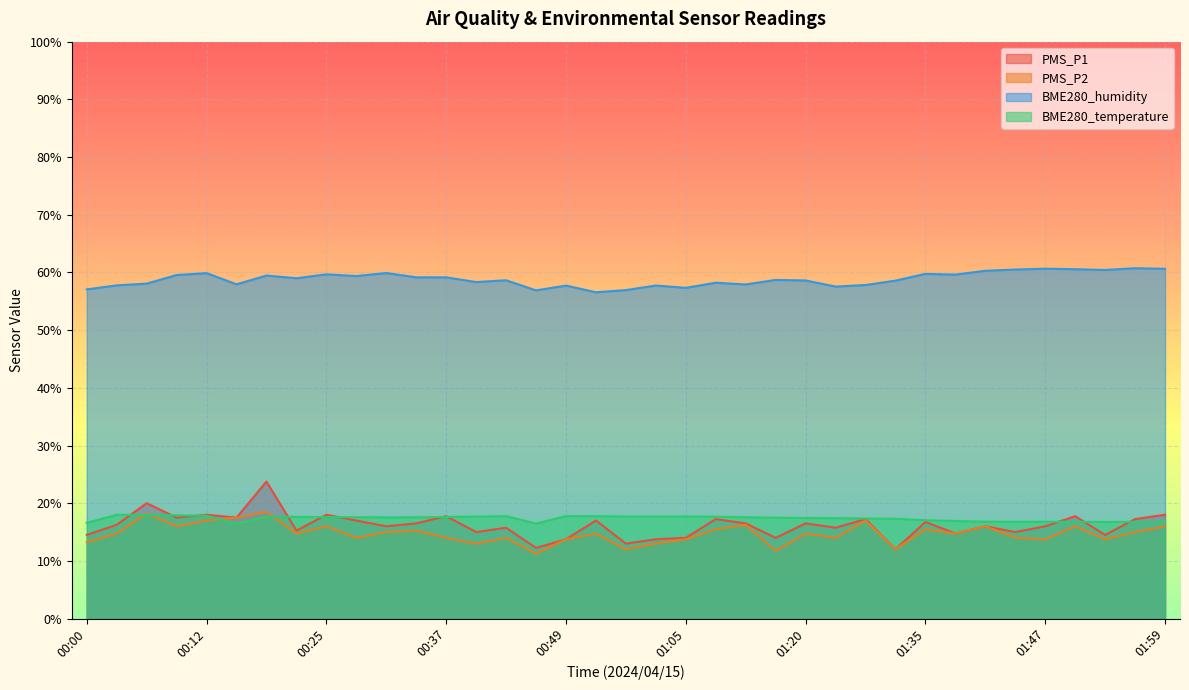

Which category has the highest value across all series?

01:56